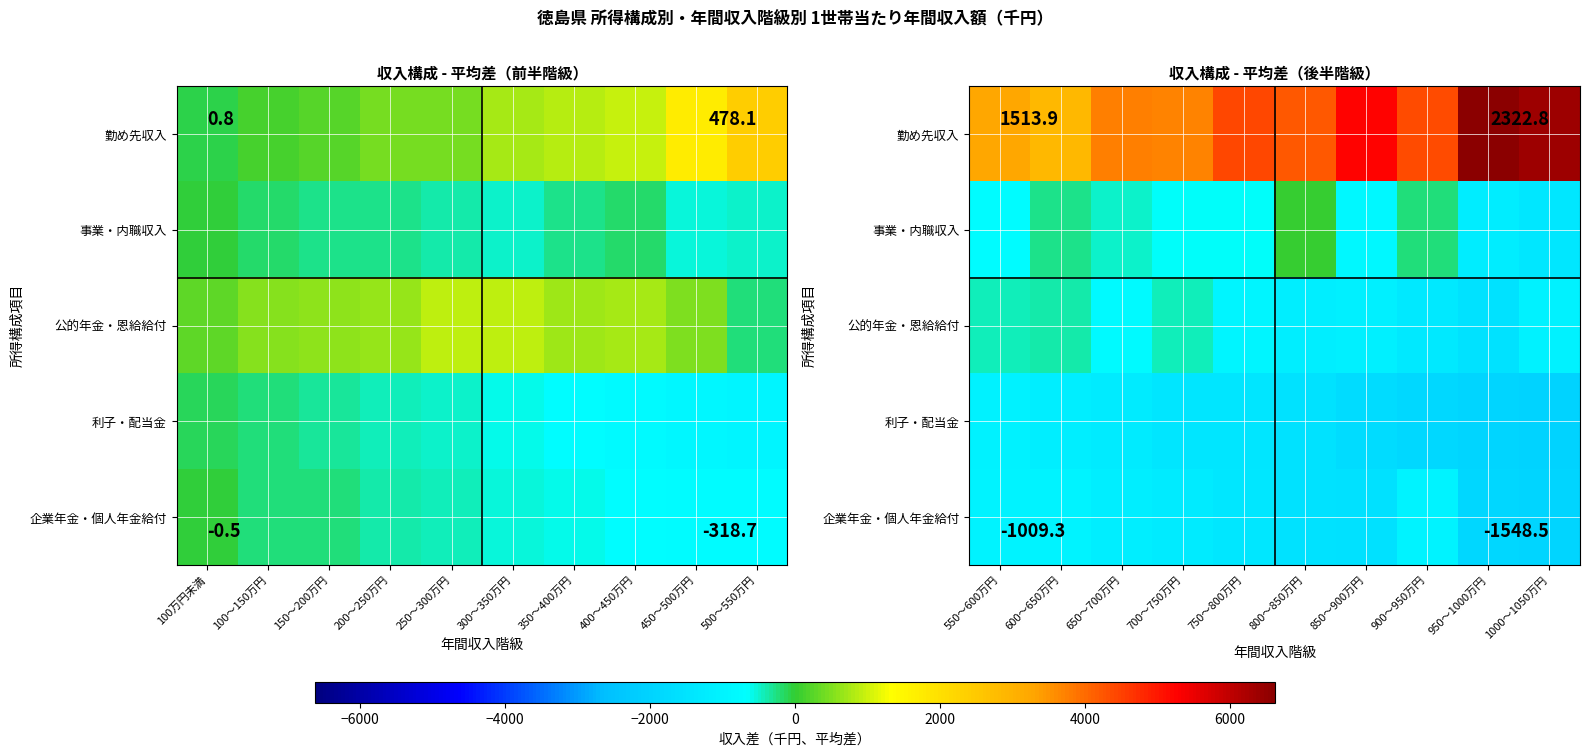

What is the difference between the 勤め先収入 values at 850～900万円 and 750～800万円?

868.0